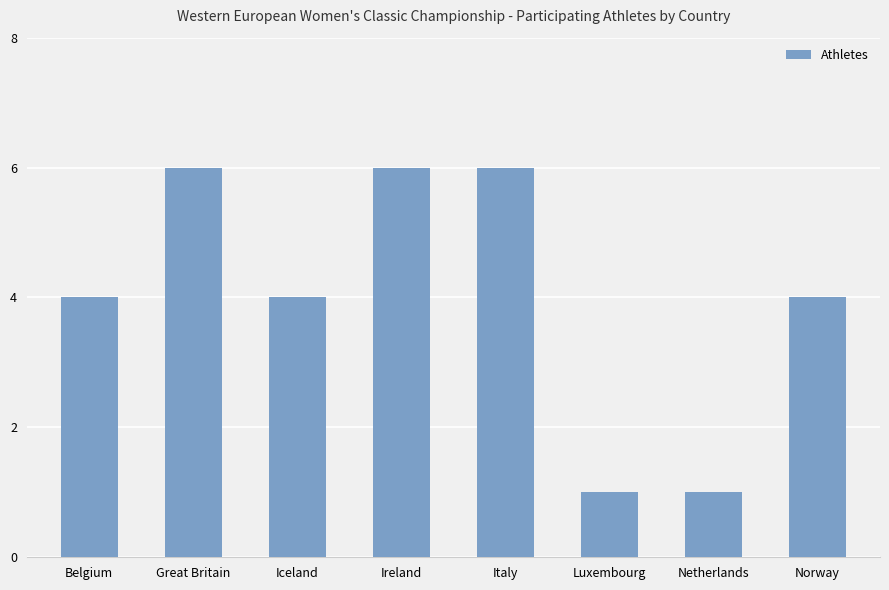

What position from the left is Netherlands?

7